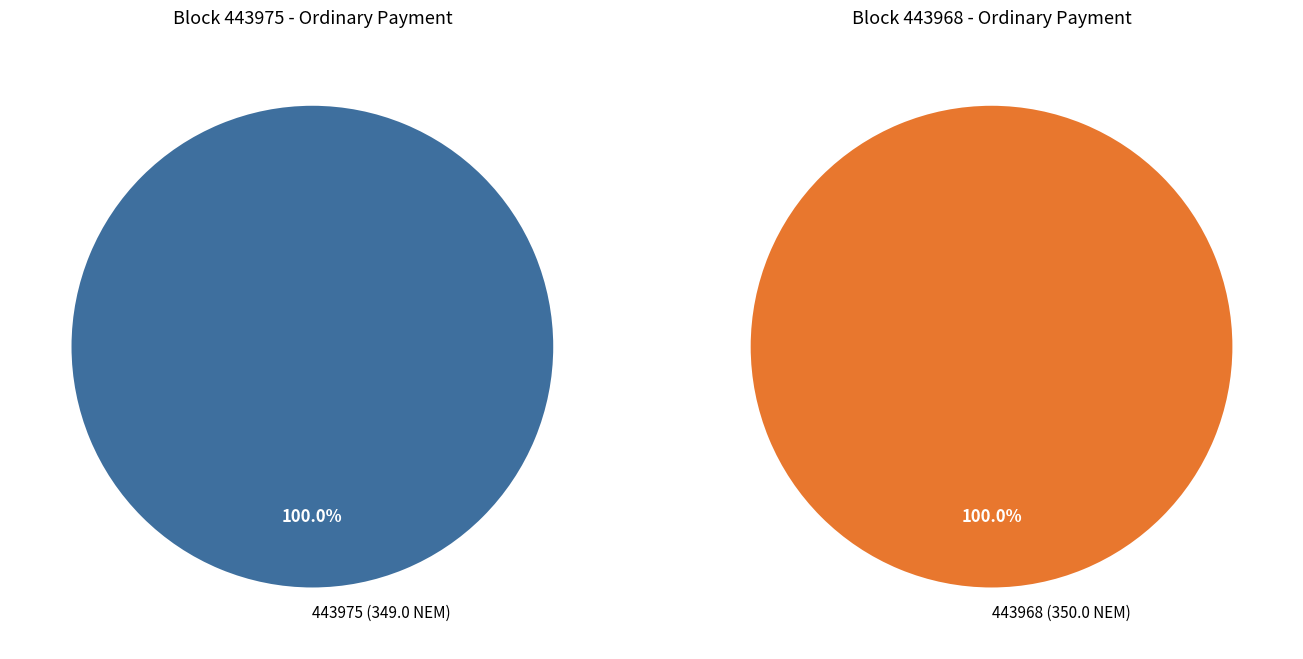

What is the largest slice in the pie chart?

443968